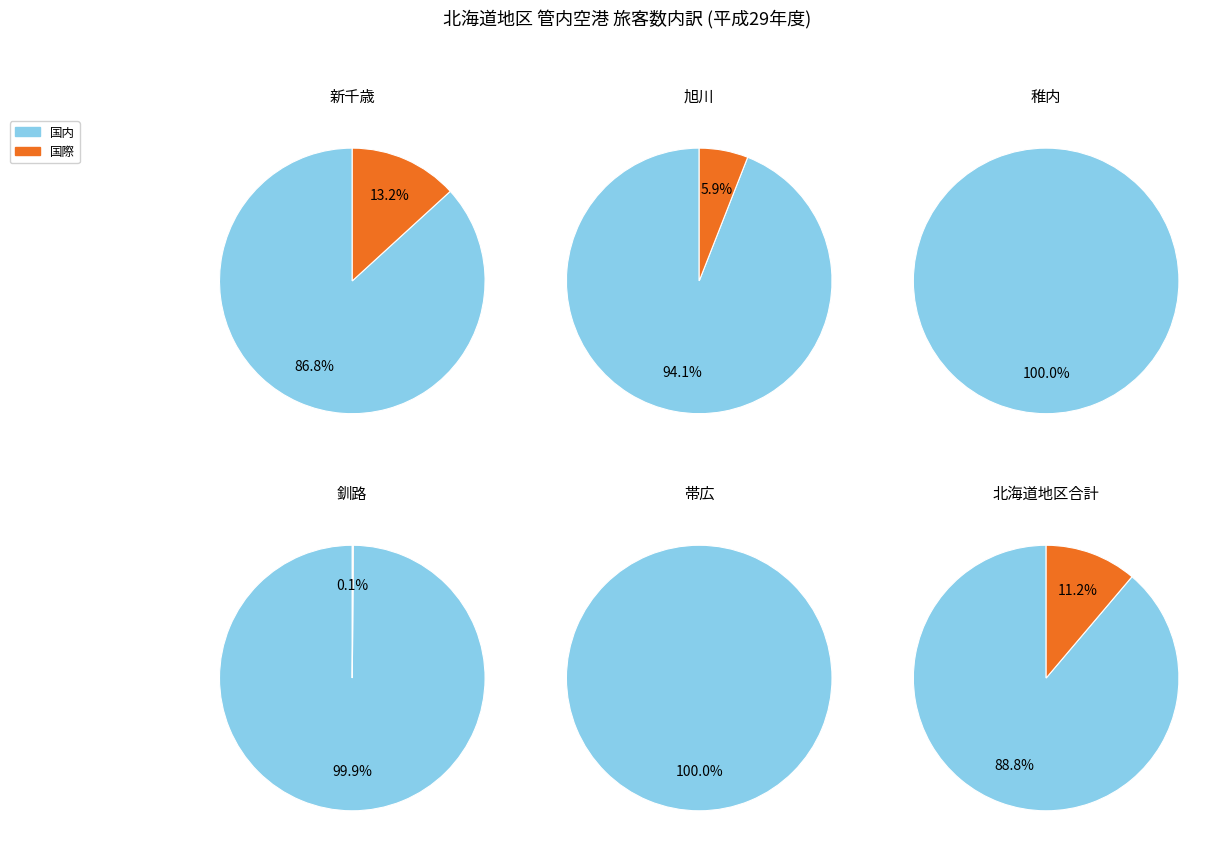

Rank the categories by value from highest to lowest.

新千歳, 旭川, 釧路, 帯広, 稚内